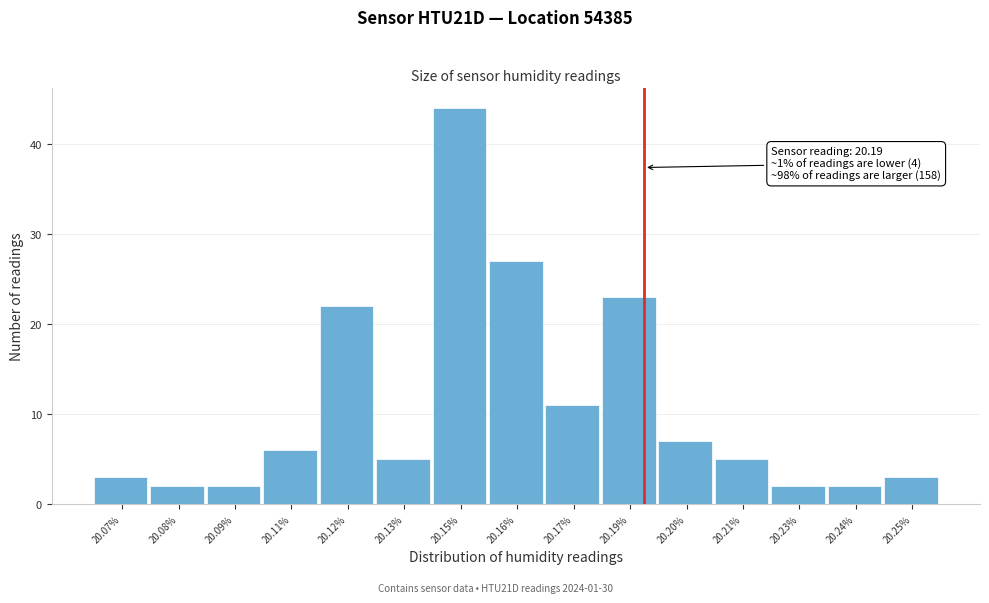

Reading left to right, what are all the values shown in this chart?

3	2	2	6	22	5	44	27	11	23	7	5	2	2	3